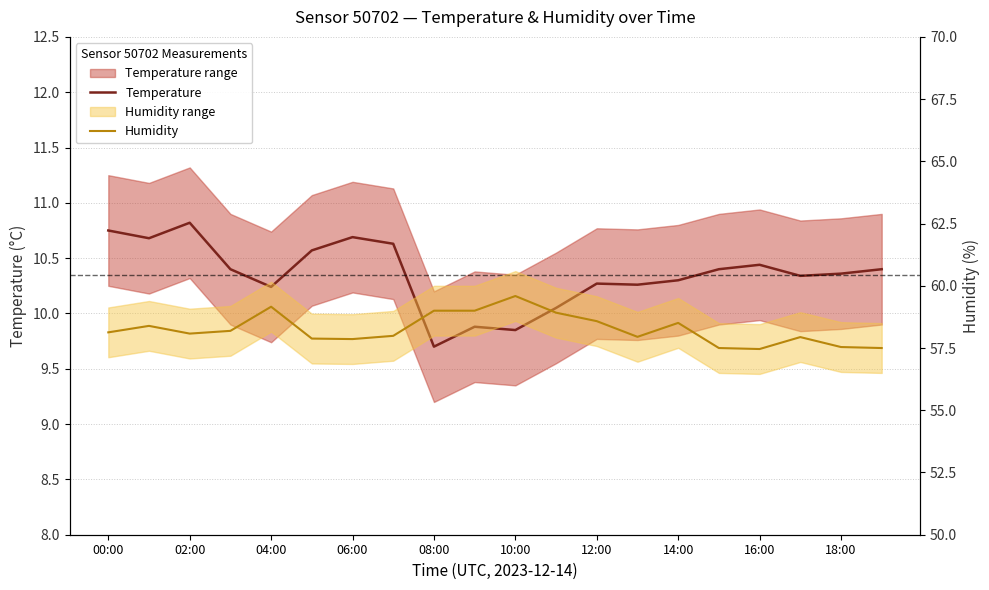

Where does the Temperature series first go above 10?

00:00